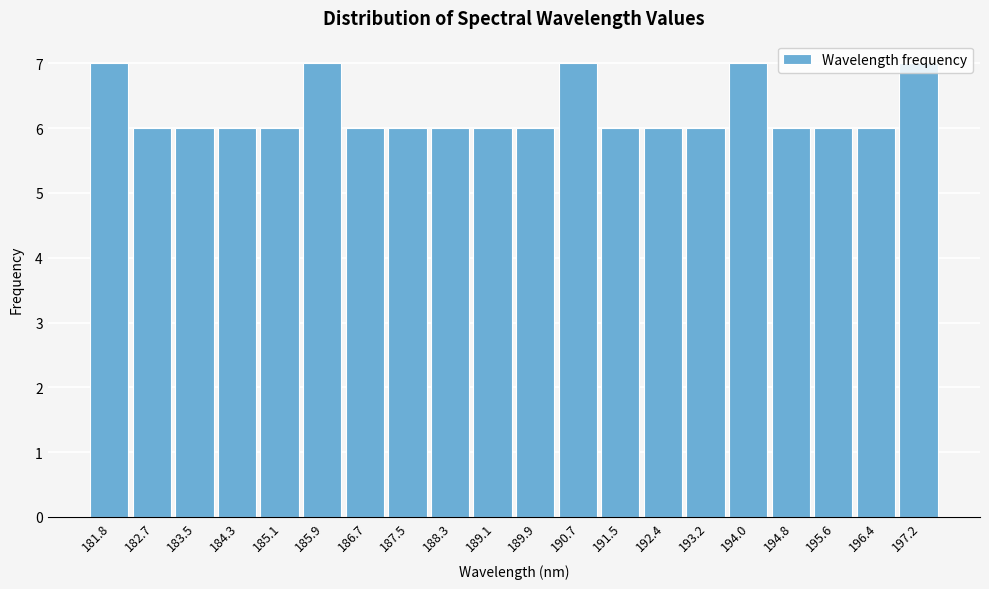

What is the minimum value shown in the chart?

6